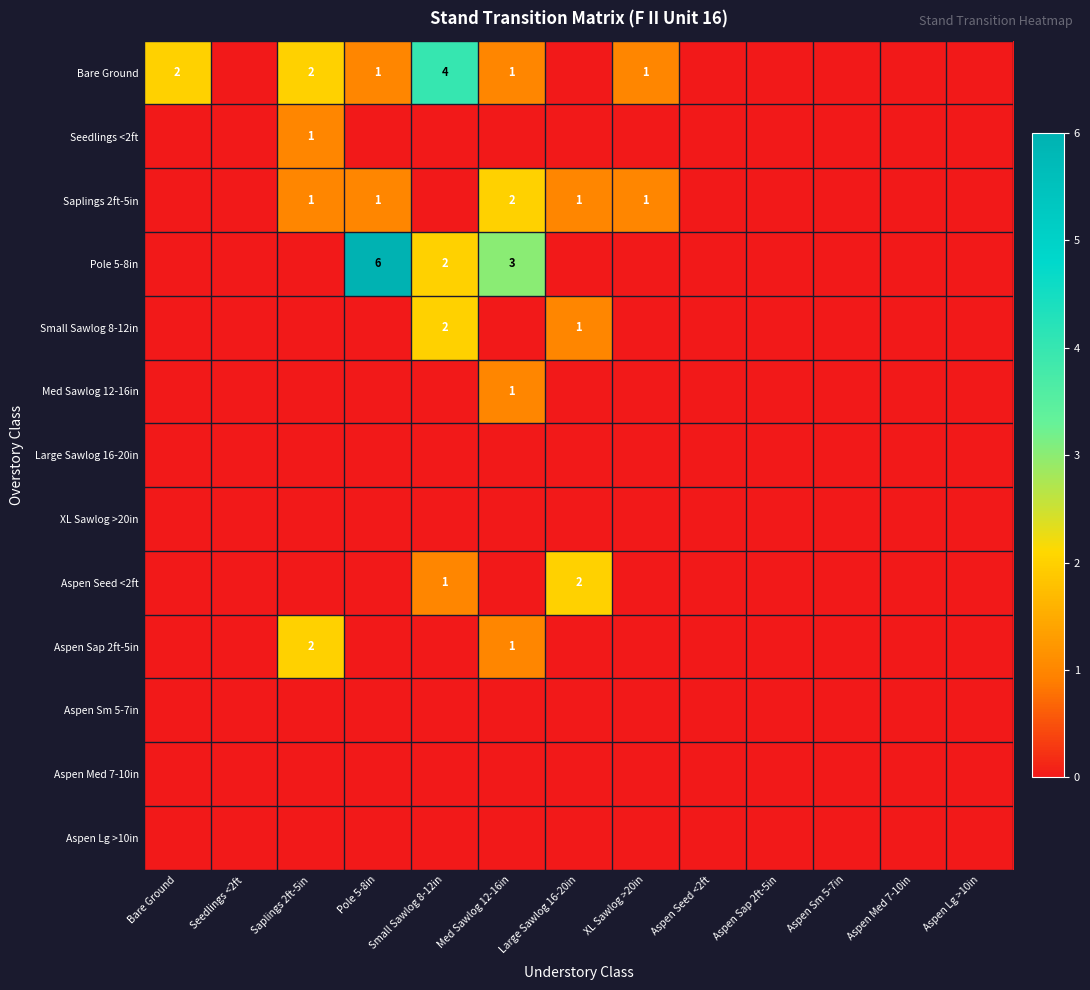

What is the spread (max minus min) of values at Pole 5-8in?

6